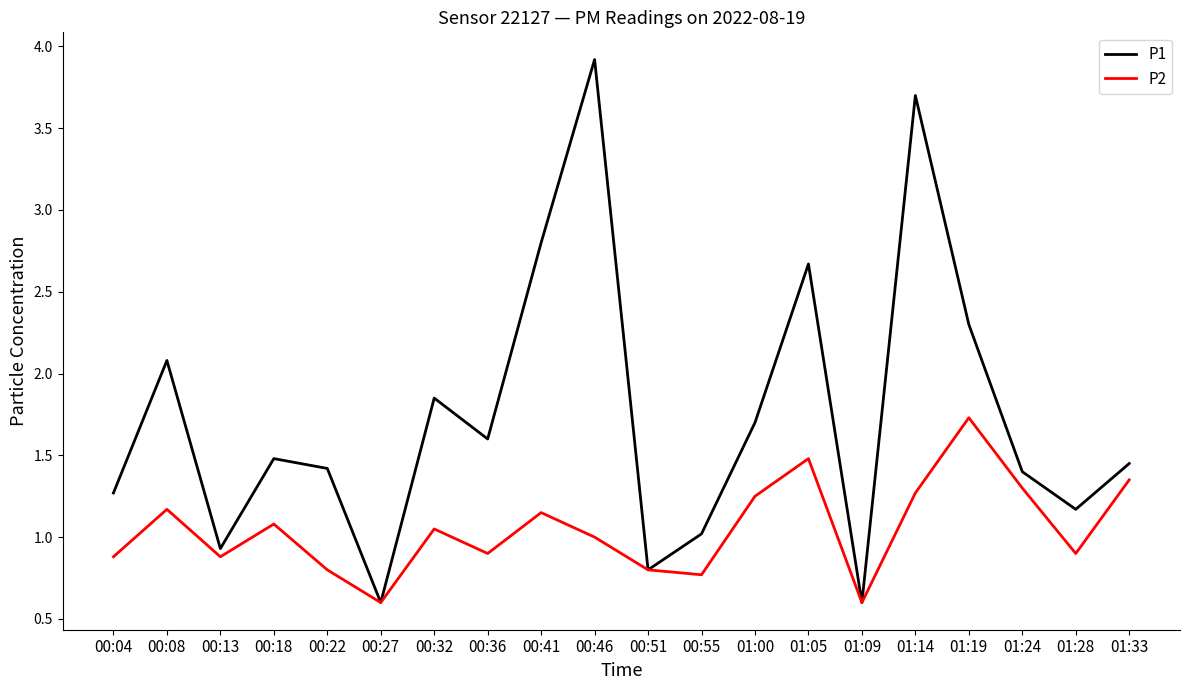

Rank the series at 00:18 from highest to lowest value.

P1, P2